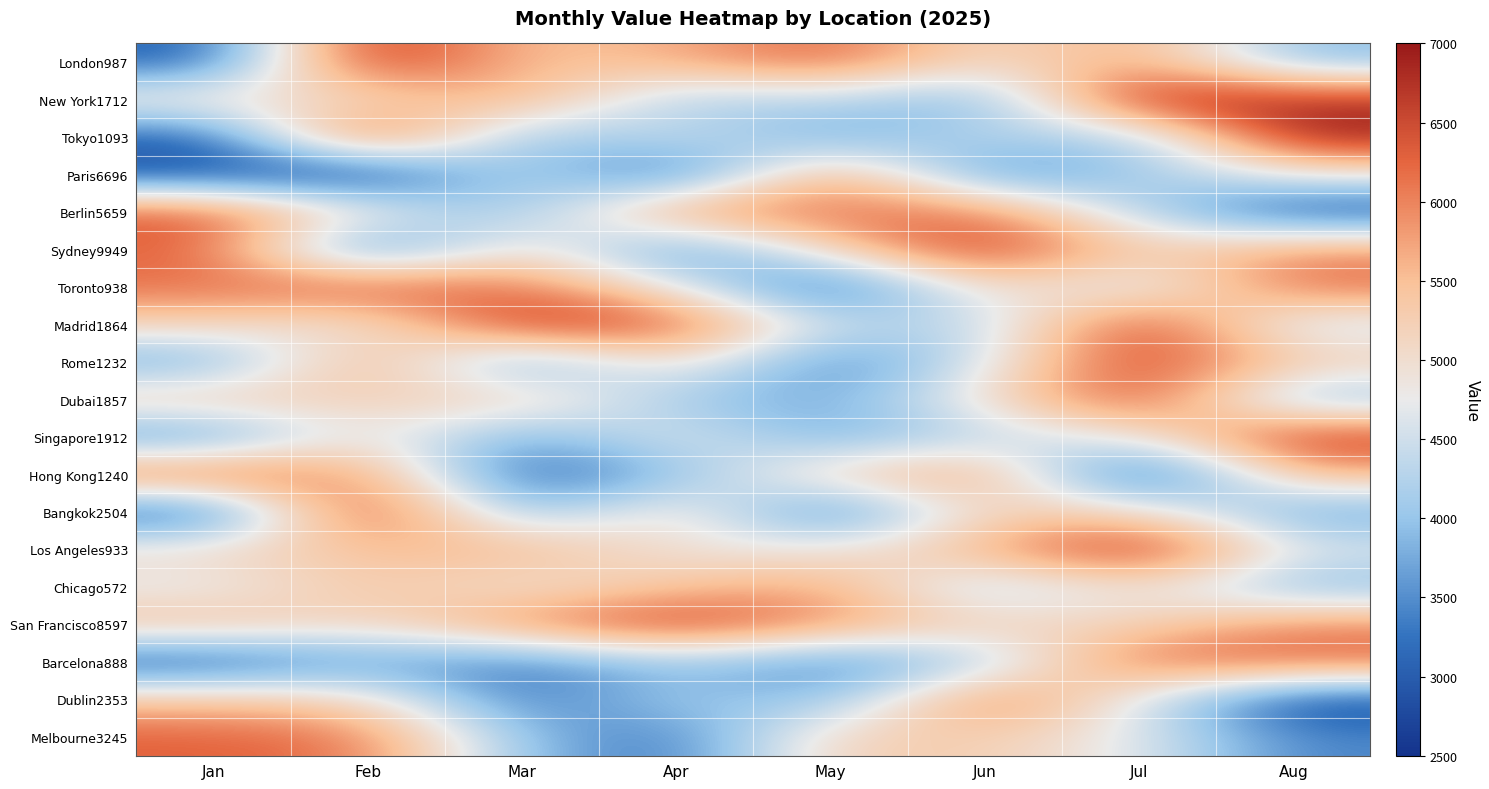

Which series has the largest range (max minus min)?

Tokyo1093